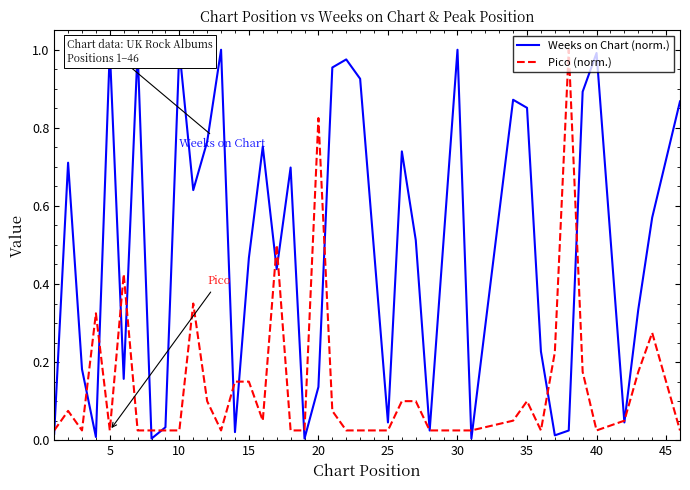

Which series ends up on top after the final intersection of Pico (norm.) and Weeks on Chart (norm.)?

Weeks on Chart (norm.)